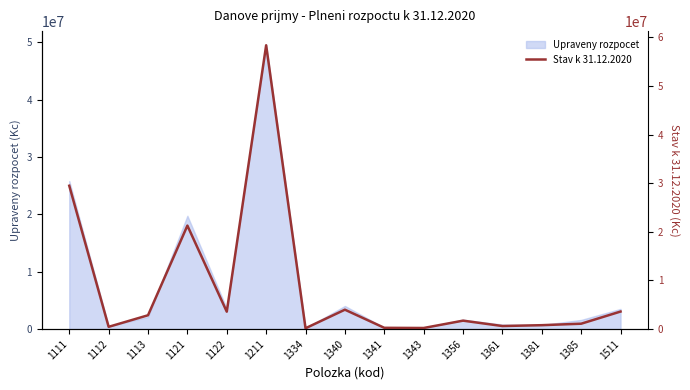

How many data points are less than 1736105?

7